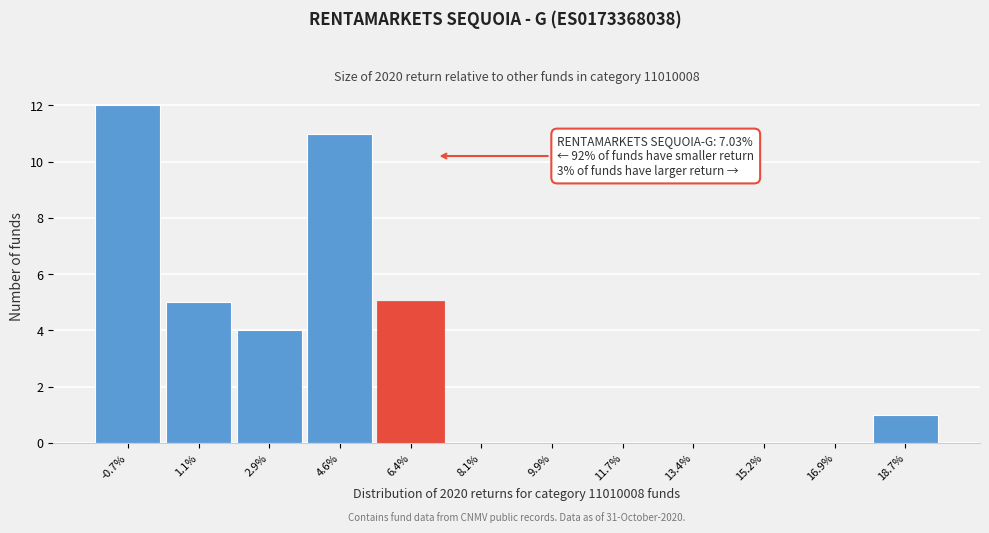

Which range on the x-axis has the tallest bar?

-1.6 to 0.2